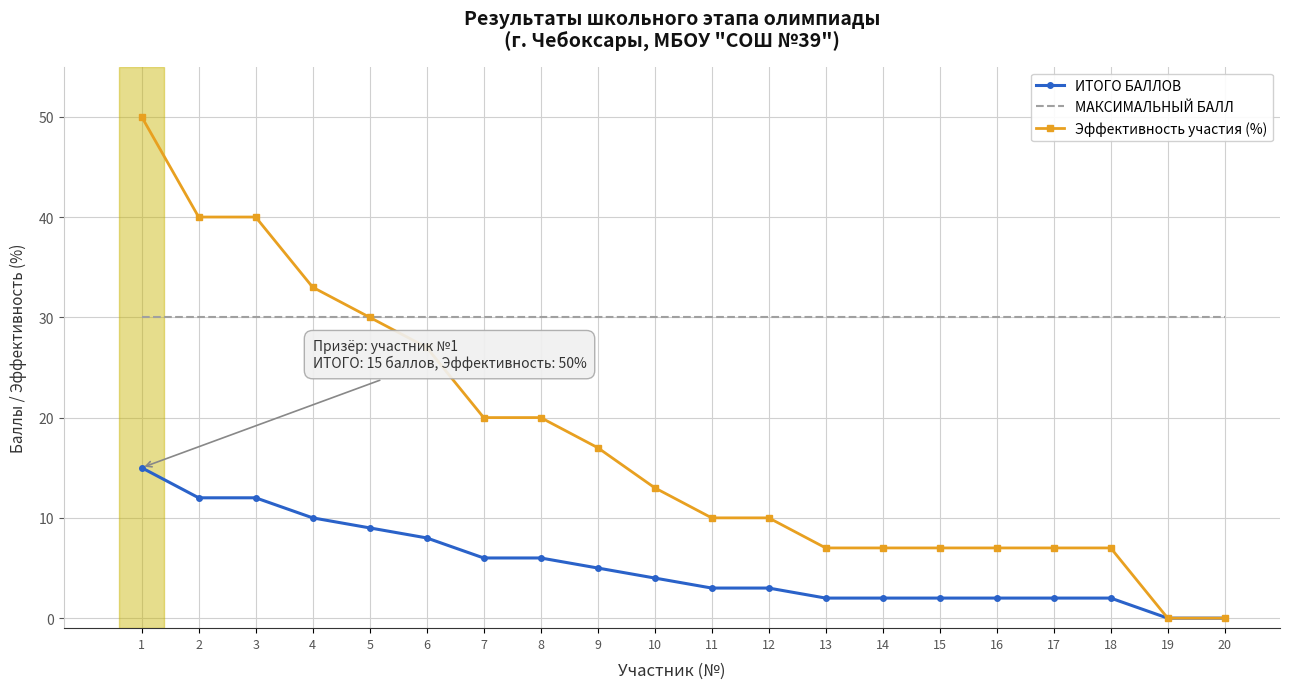

What is the total value across all series at 20?

30